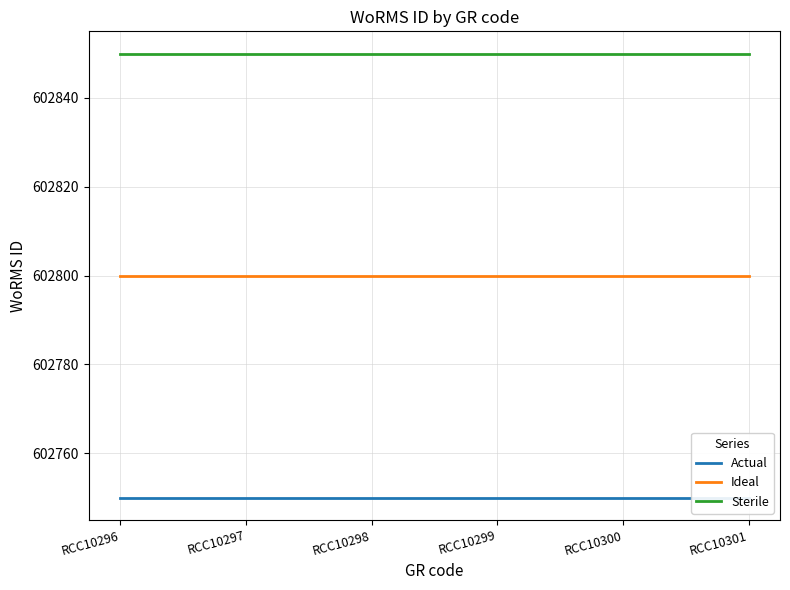

Which series has the widest spread of values?

Actual